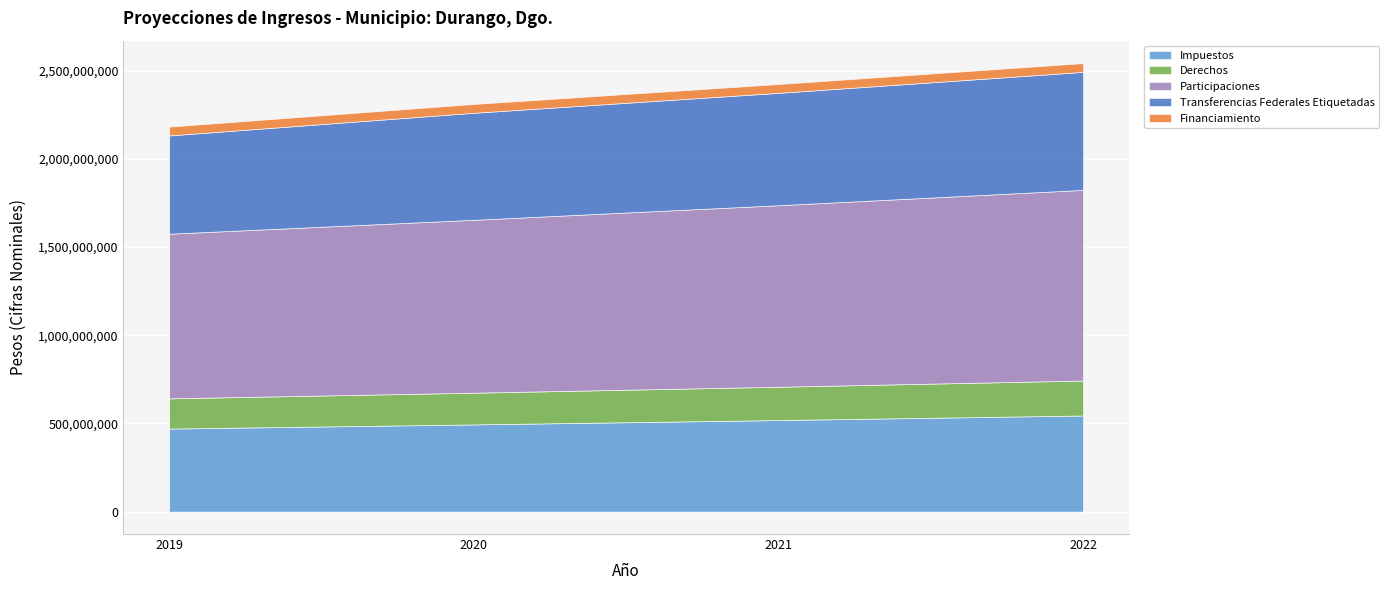

True or false: Financiamiento has more than 2 points higher than both neighbors.

False